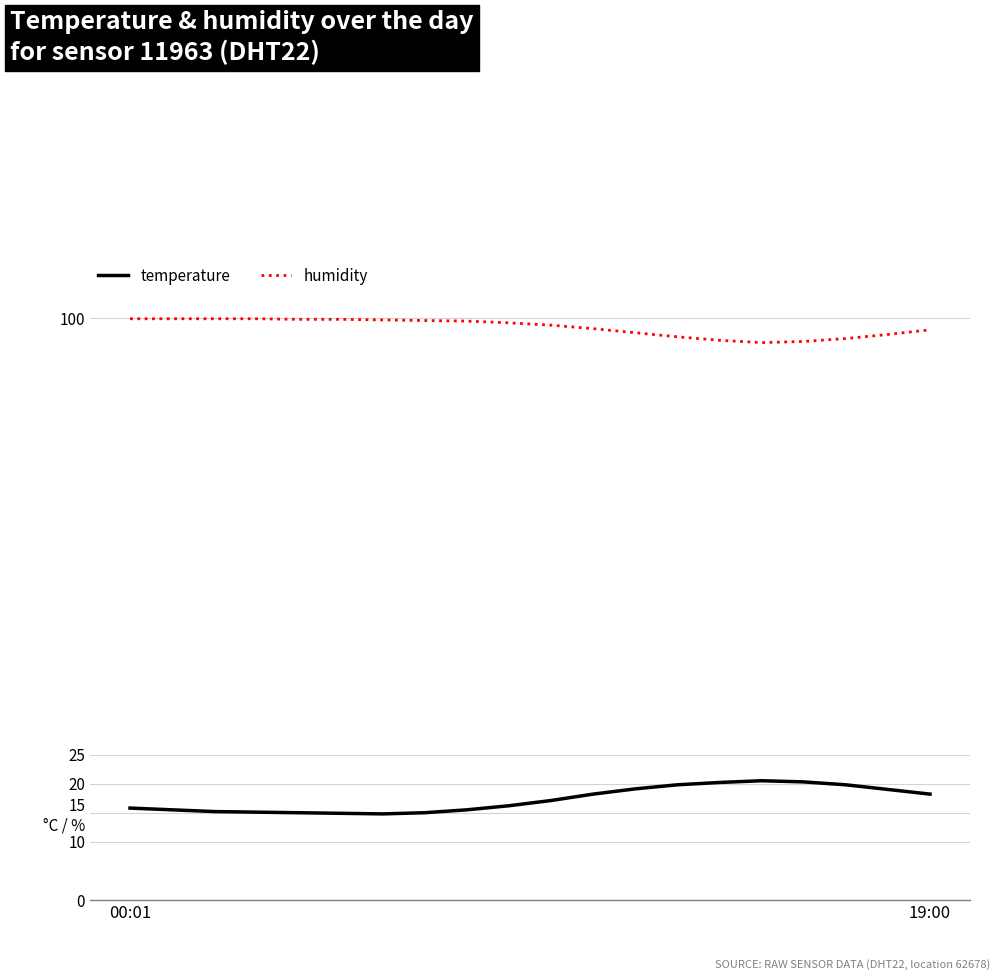

What is the difference between the second highest and second lowest values in the humidity series?

3.9